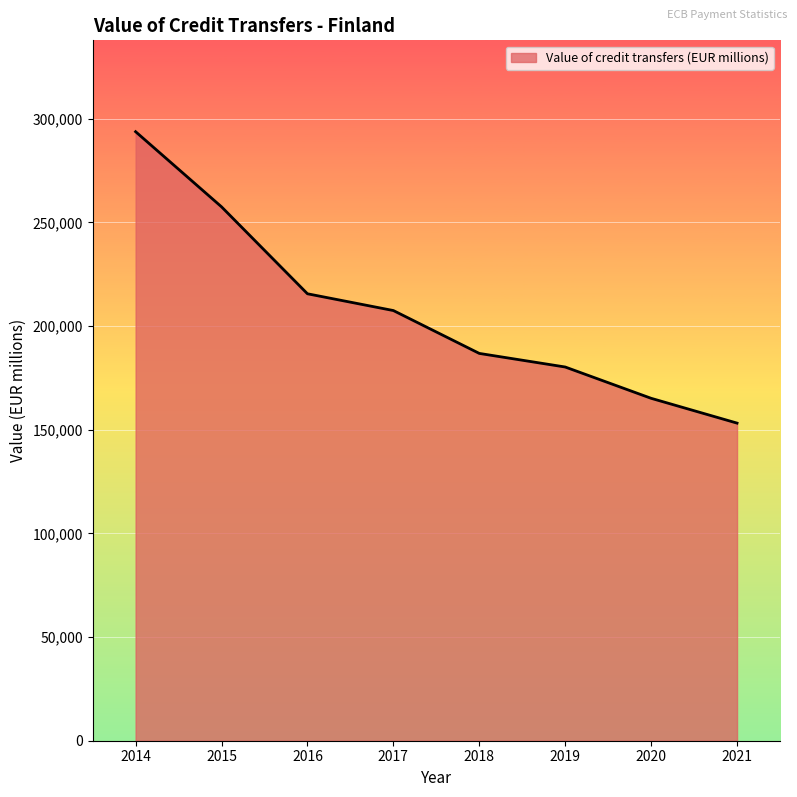

Rank the categories by value from lowest to highest.

2021, 2020, 2019, 2018, 2017, 2016, 2015, 2014